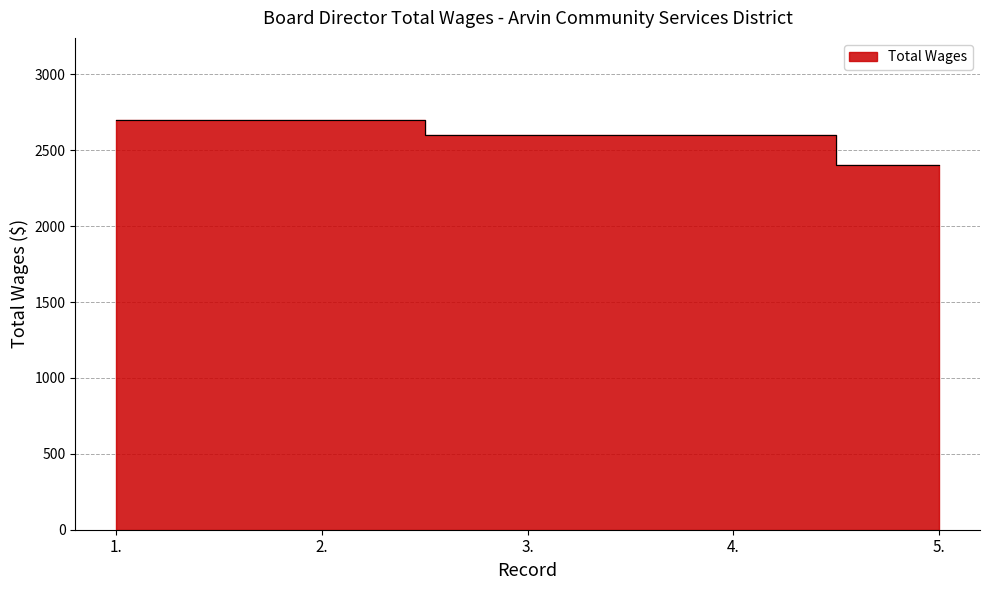

What is the minimum value shown in the chart?

2400